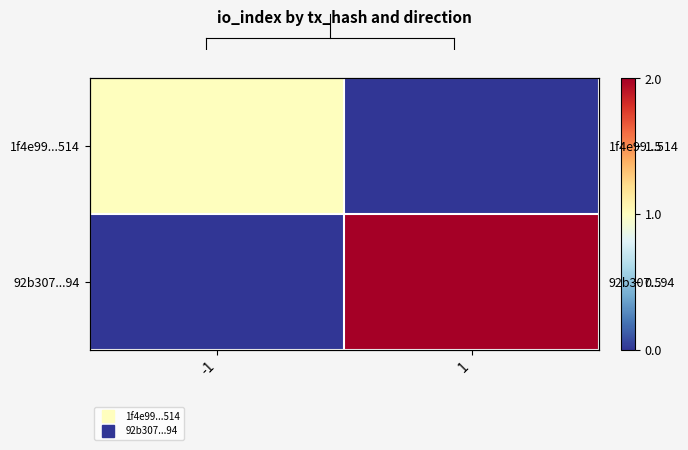

What is the difference between the highest and lowest values at -1?

1